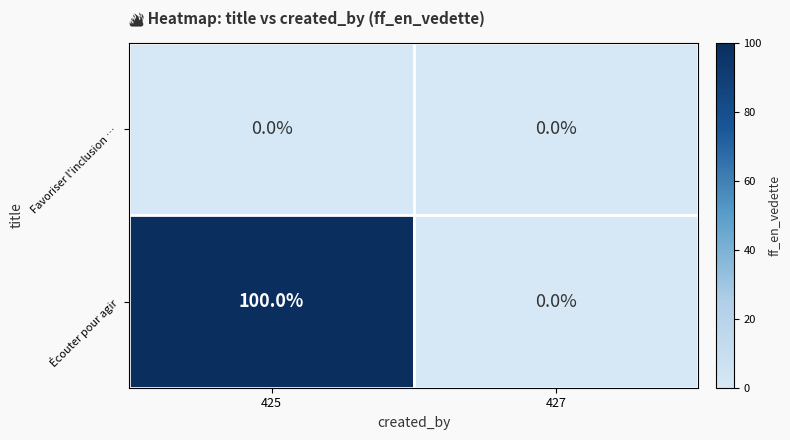

The Écouter pour agir series shows 30 at 427. True or false?

False